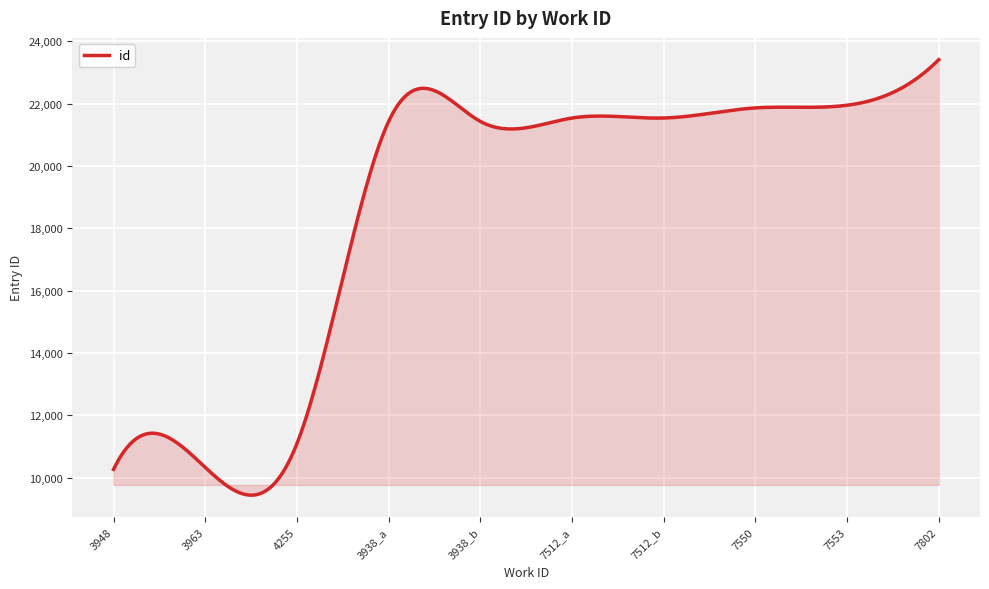

What is the maximum value shown in the chart?

23408.0